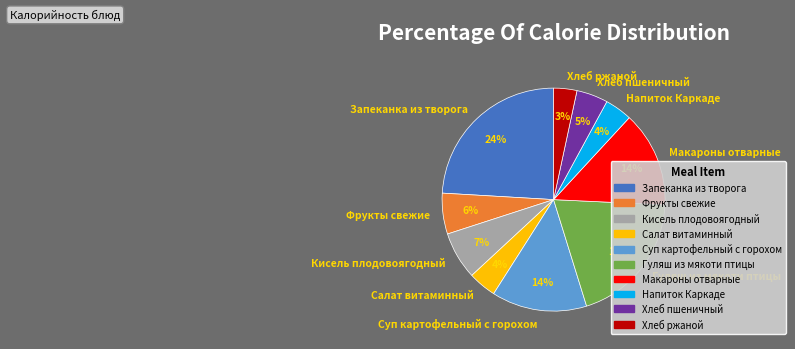

True or false: Напиток Каркаде accounts for 4% of the total.

True